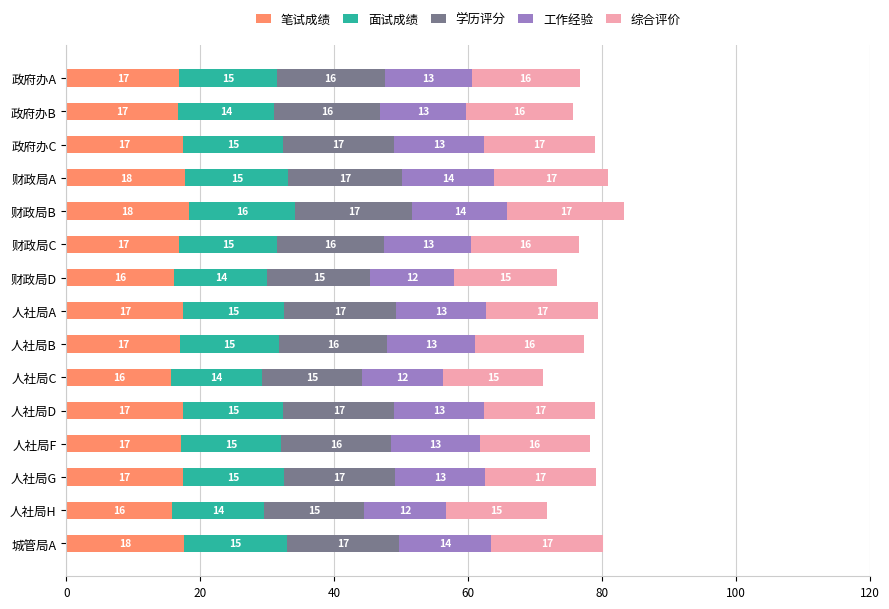

What is the difference between the second highest and second lowest values in the 笔试成绩 series?

2.0